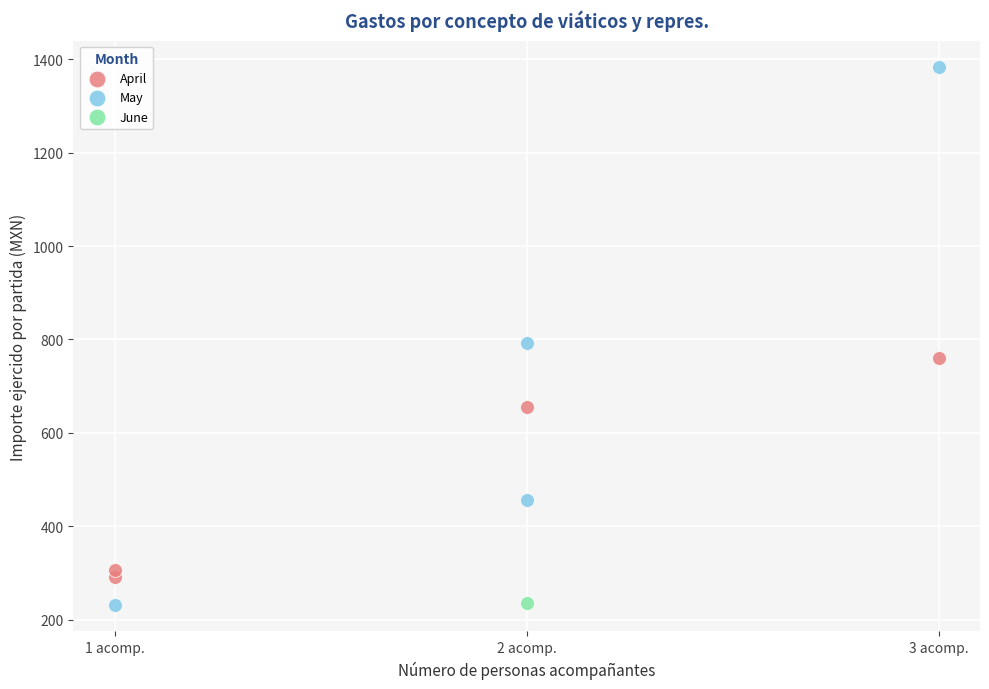

What are all the series names shown in the legend?

April, May, June